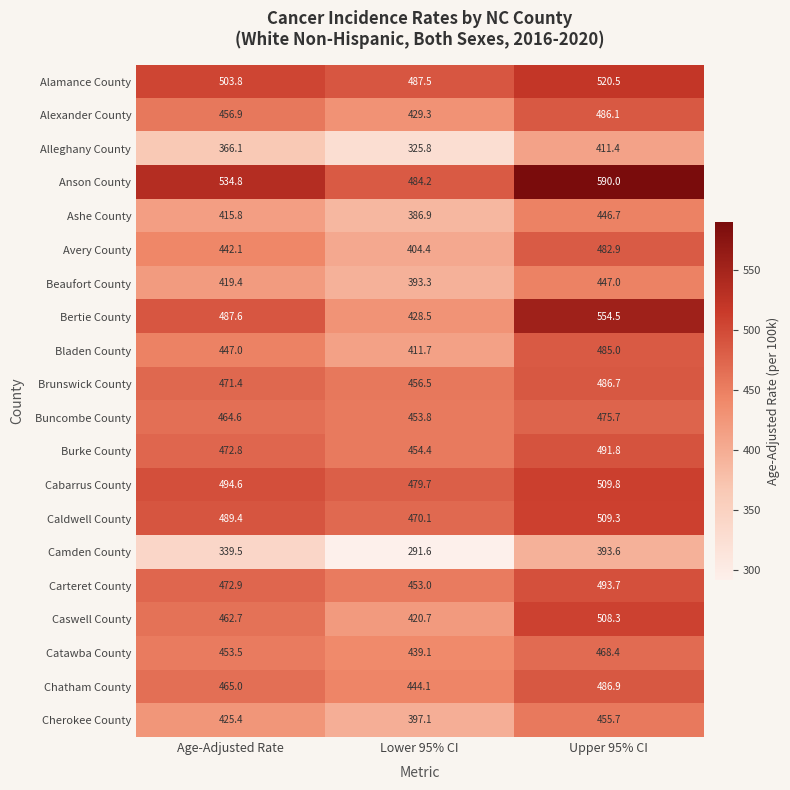

What is the average value of the Avery County series?

443.1